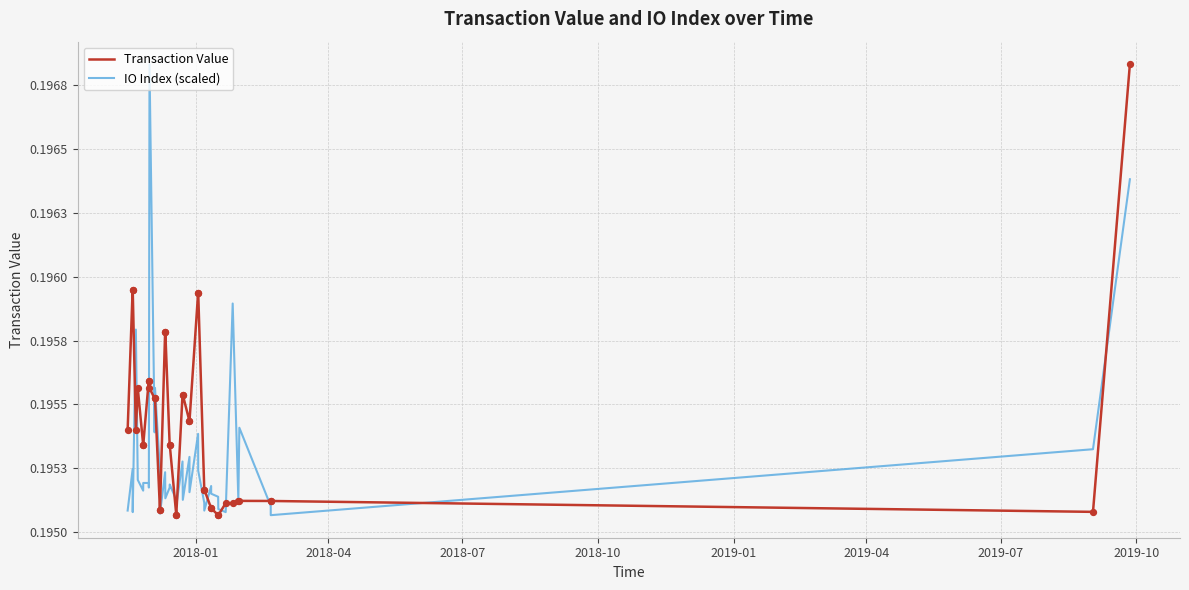

What are all the series names shown in the legend?

Transaction Value, IO Index (scaled)